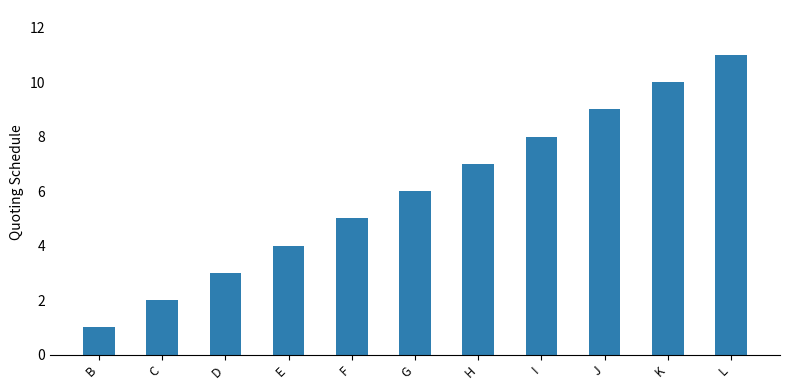

What is the sum of all values?

66